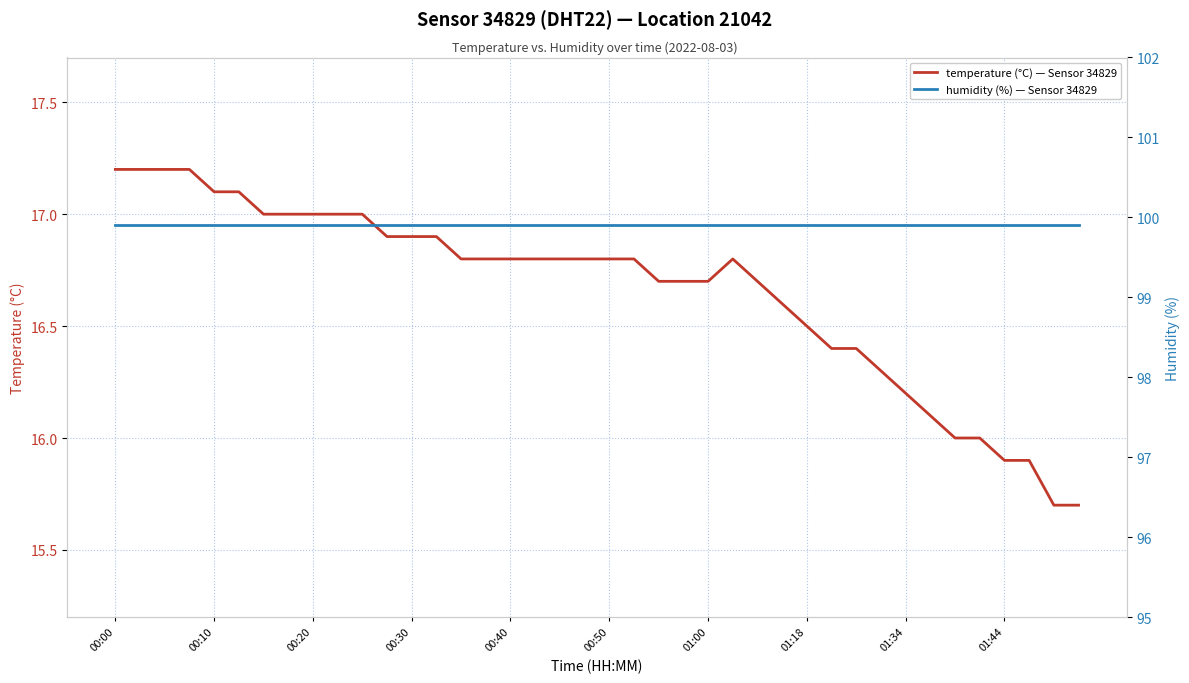

Between 29 and 25, which is larger?

25